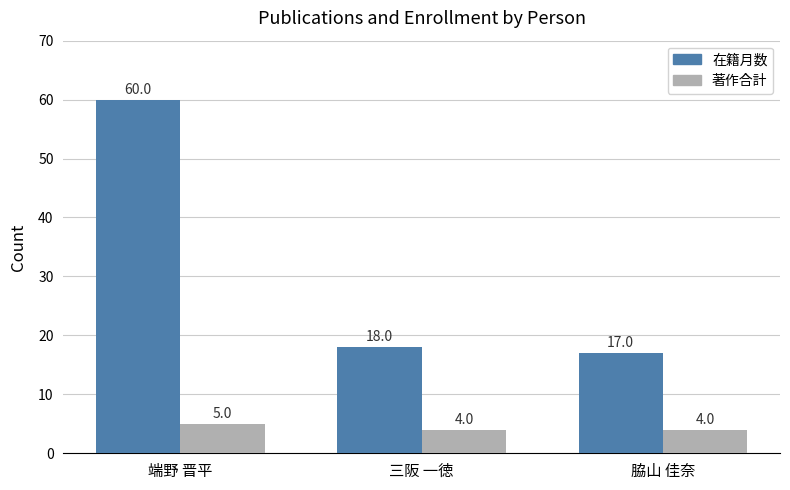

What are all the series names shown in the legend?

在籍月数, 著作合計